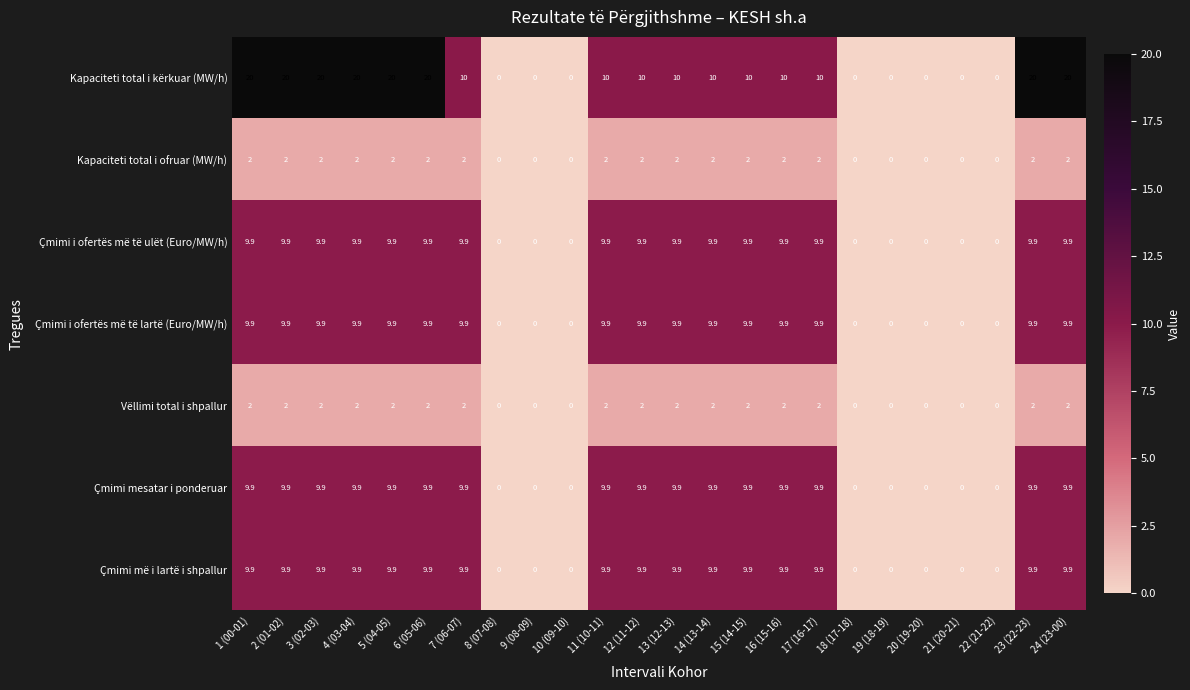

What is the average value of the Çmimi i ofertës më të ulët (Euro/MW/h) series?

6.6